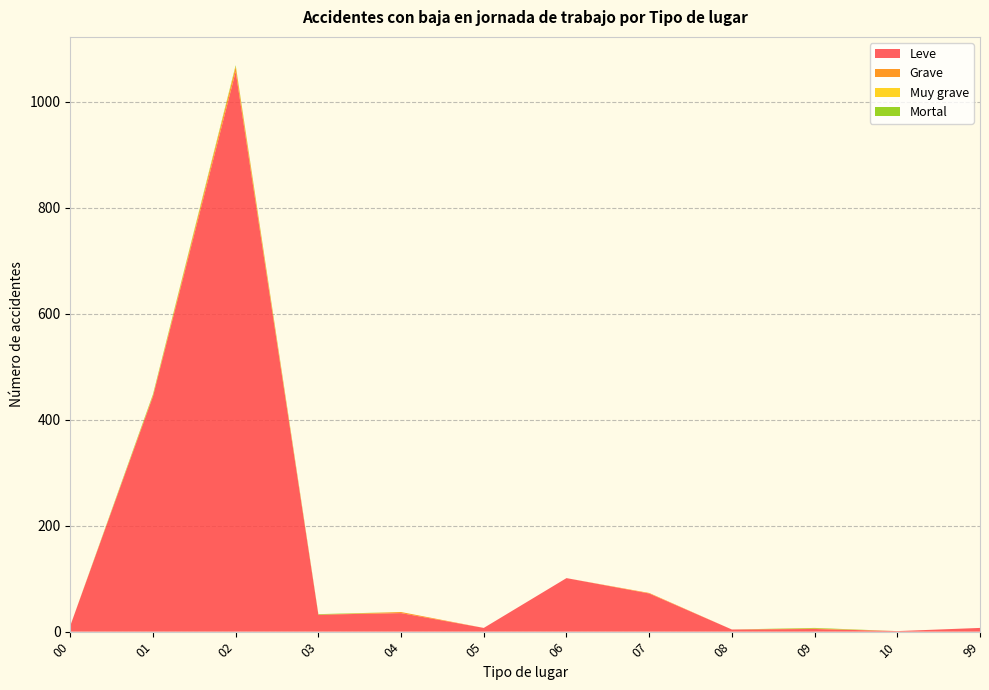

Reading left to right, list all the values displayed in this chart.

Leve: 00=11	01=444	02=1057	03=32	04=35	05=7	06=101	07=72	08=4	09=5	10=1	99=7
Grave: 00=0	01=2	02=9	03=0	04=2	05=0	06=0	07=1	08=0	09=1	10=0	99=0
Muy grave: 00=0	01=0	02=1	03=0	04=0	05=0	06=0	07=0	08=0	09=0	10=0	99=0
Mortal: 00=0	01=2	02=2	03=1	04=0	05=0	06=0	07=0	08=0	09=1	10=0	99=0